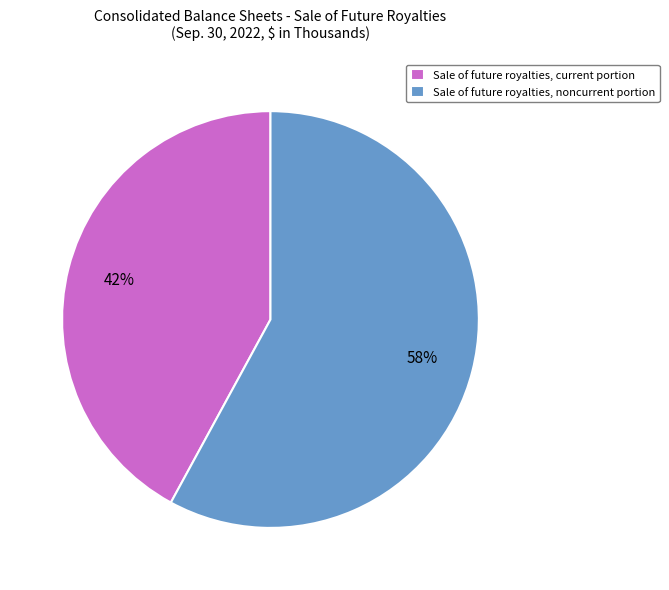

What percentage is the Sale of future royalties, current portion slice, to the nearest percent?

42%